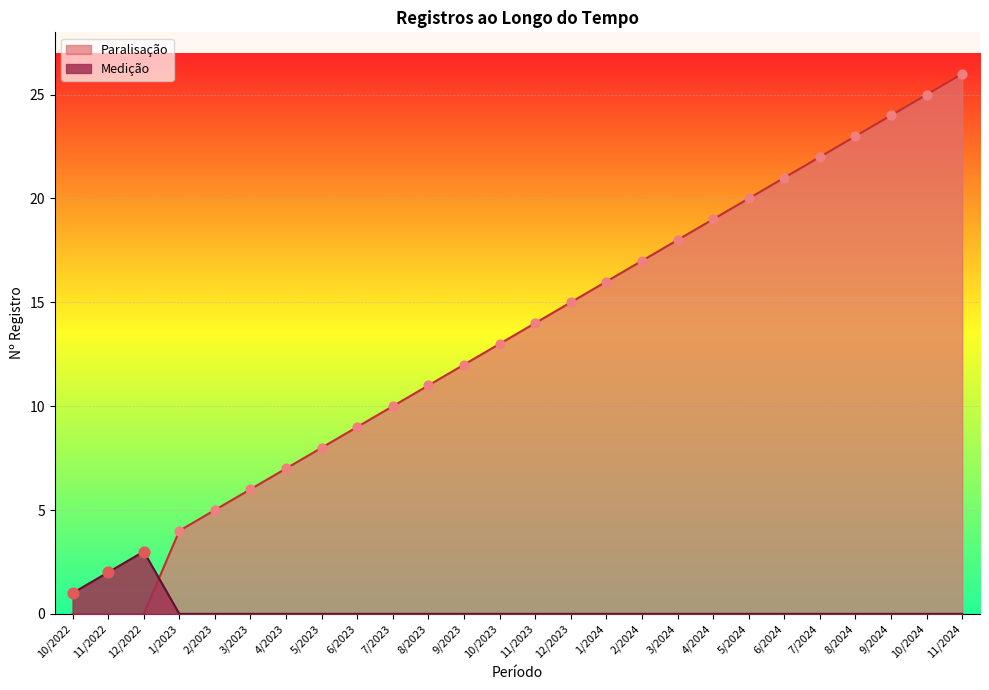

Between 9/2024 and 8/2024, which is larger?

9/2024